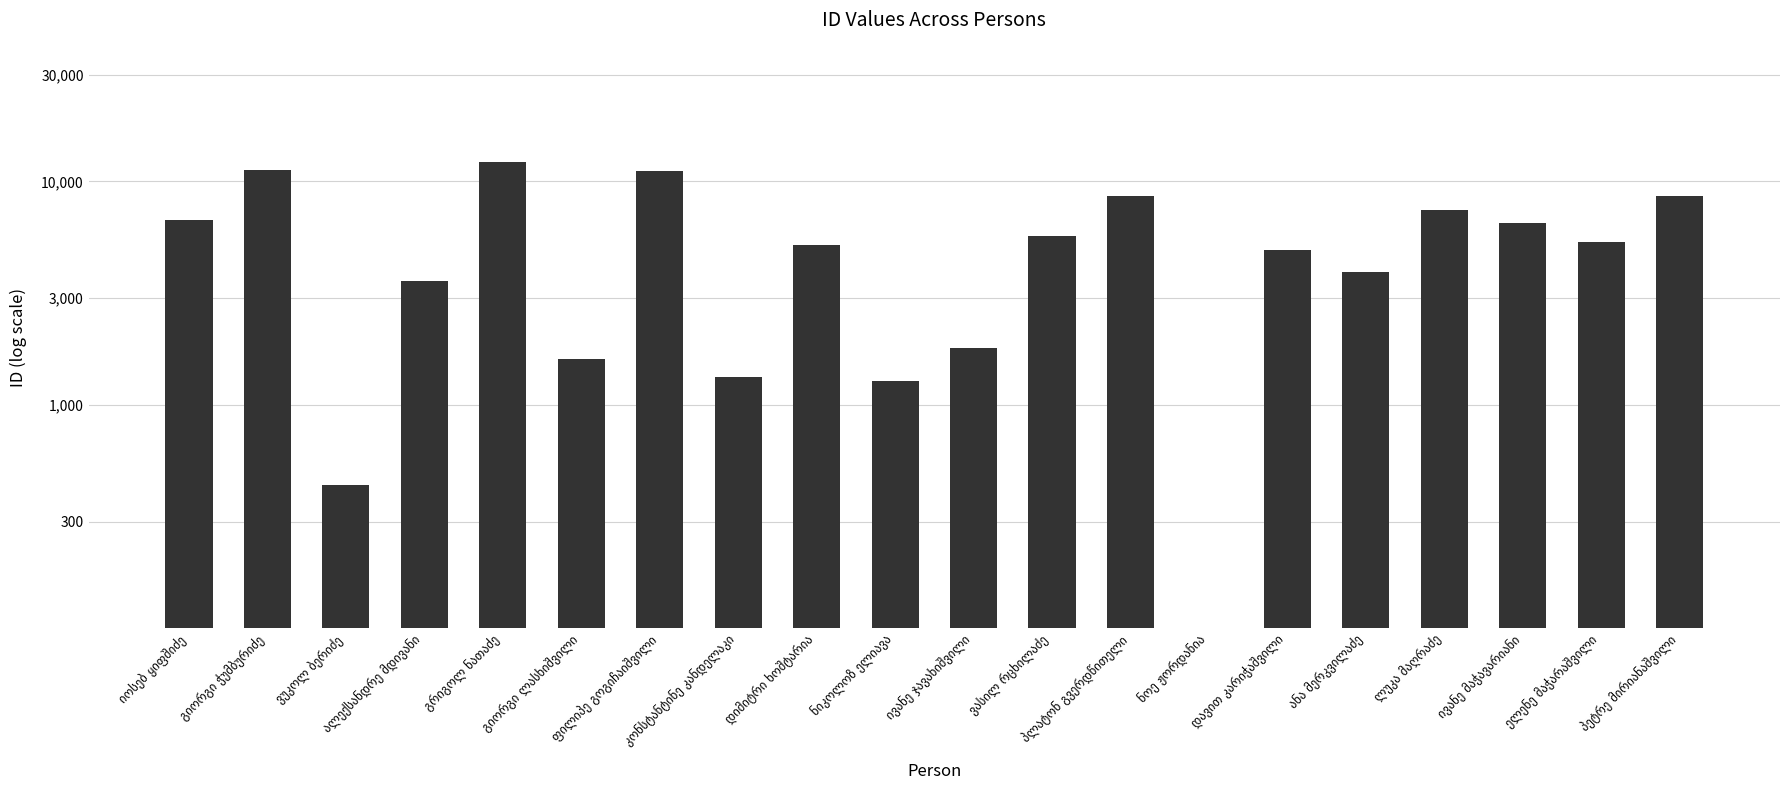

List the labels in order of value, smallest first.

ნოე ჟორდანია, ვუკოლ ბერიძე, ნიკოლოზ ელიავა, კონსტანტინე კანდელაკი, გიორგი ლასხიშვილი, ივანე ჯავახიშვილი, ალექსანდრე მდივანი, ანა მერკვილაძე, დავით კარიჭაშვილი, დიმიტრი ხოშტარია, ელენე მაჭარაშვილი, ვასილ რცხილაძე, ივანე მაჭავარიანი, იოსებ ყიფშიძე, ლუკა მაღრაძე, პეტრე მირიანაშვილი, პლატონ გვერდწითელი, ფილიპე გოგიჩაიშვილი, გიორგი ჭუმბურიძე, გრიგოლ ნათაძე